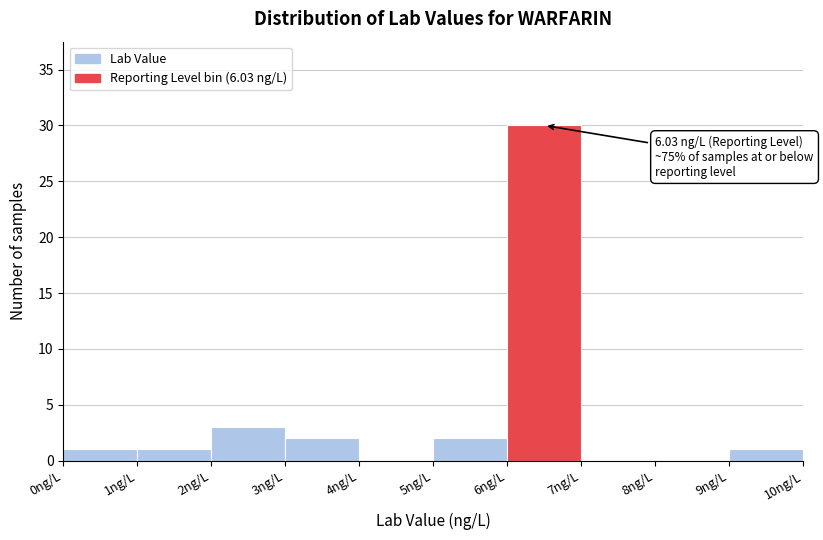

Which range on the x-axis has the tallest bar?

6 to 7